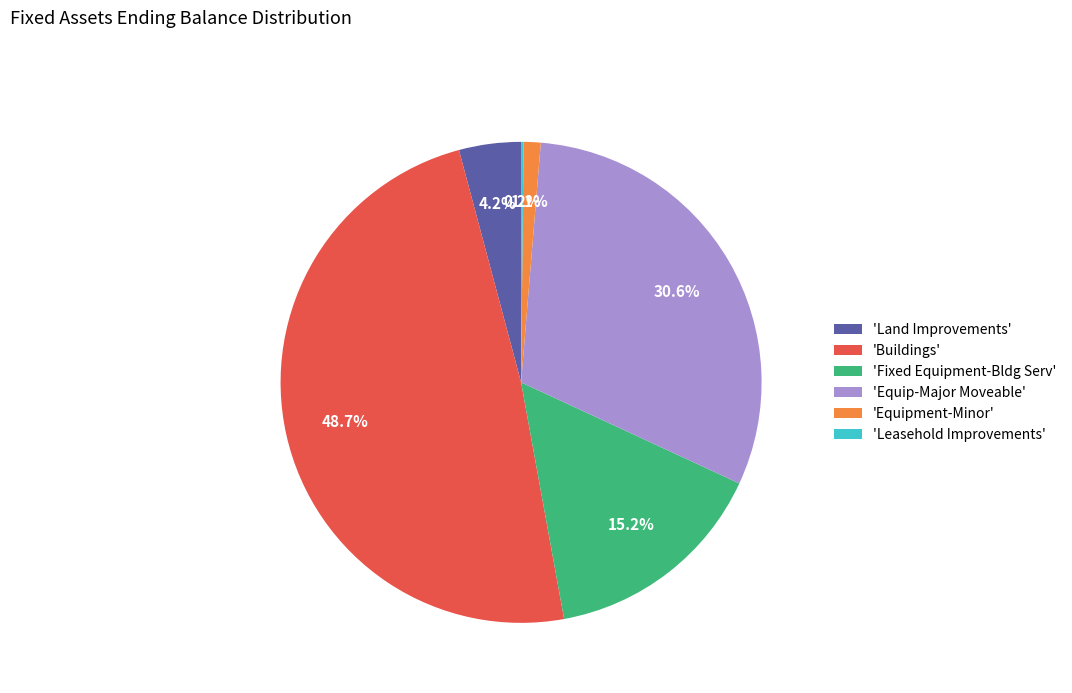

Do 'Equipment-Minor' and 'Equip-Major Moveable' together represent more than half of the pie?

No